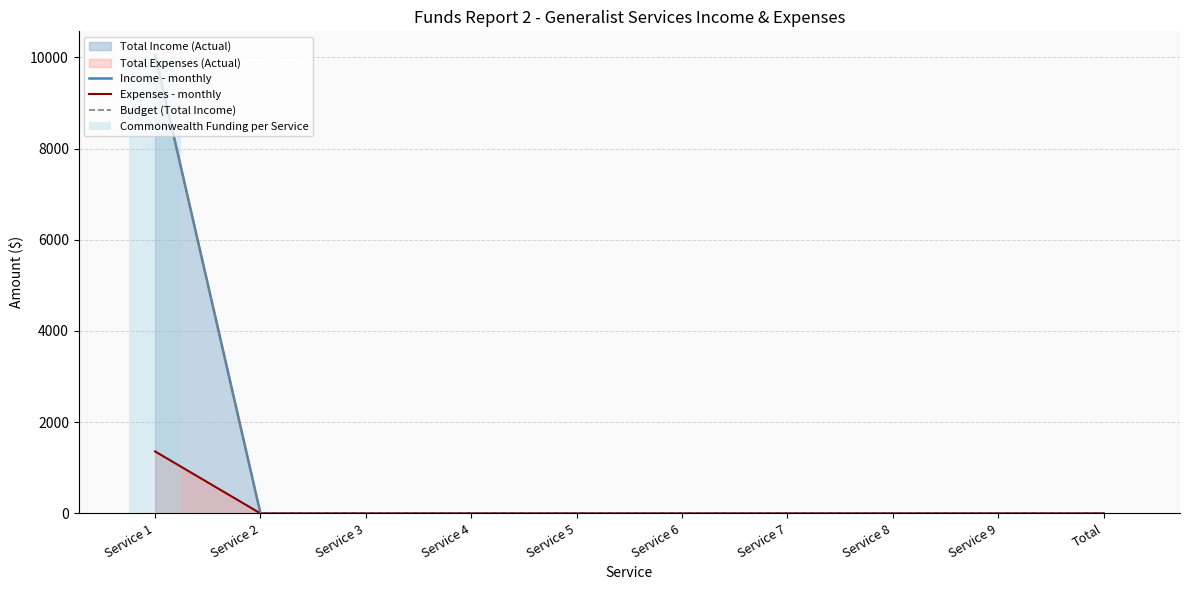

The value of Income - monthly at Service 7 is -5666. True or false?

False